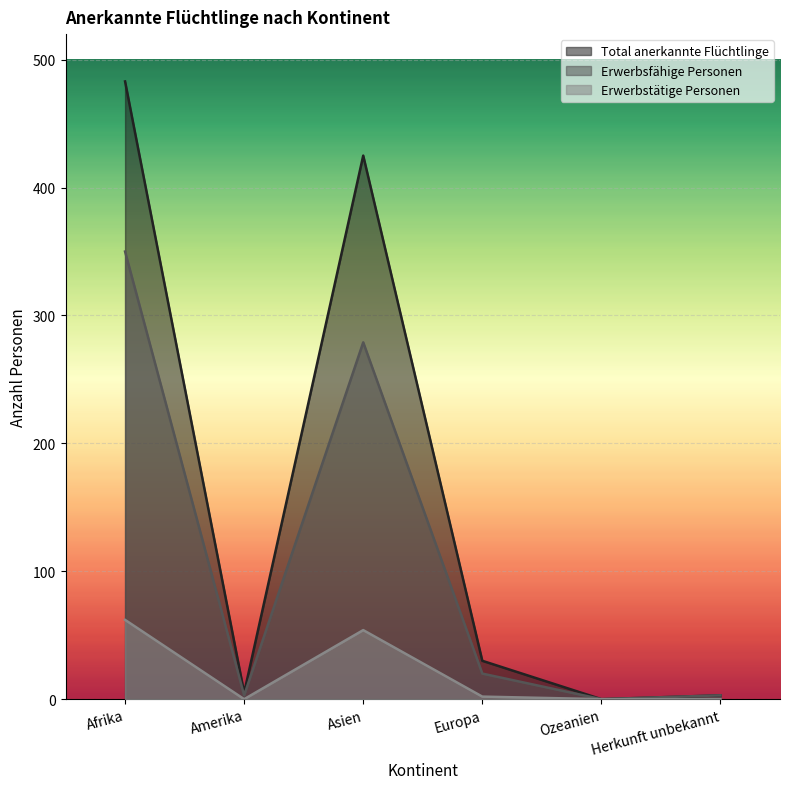

What is the label of the 3rd point from the left?

Asien